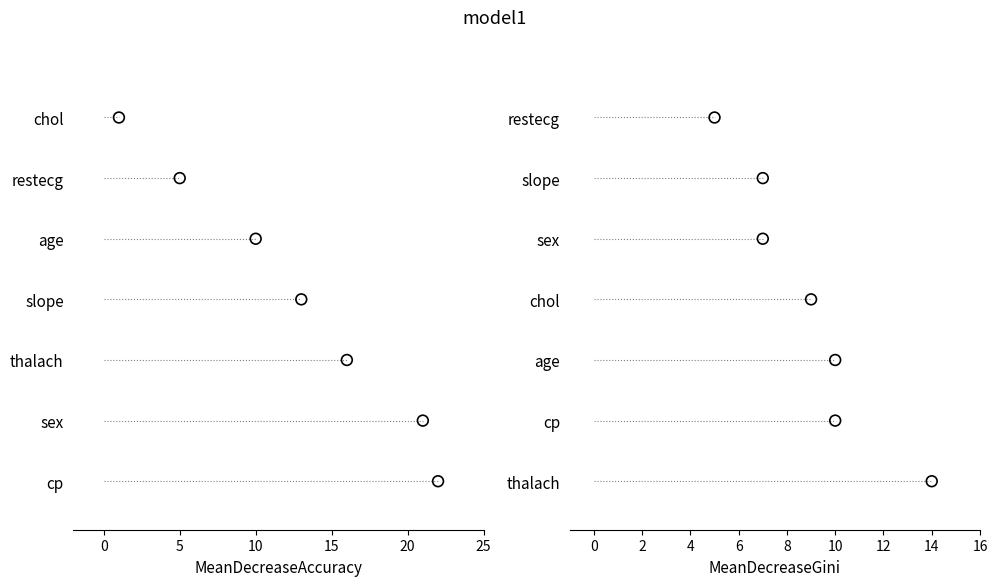

Which series has the largest total across all categories?

MeanDecreaseAccuracy